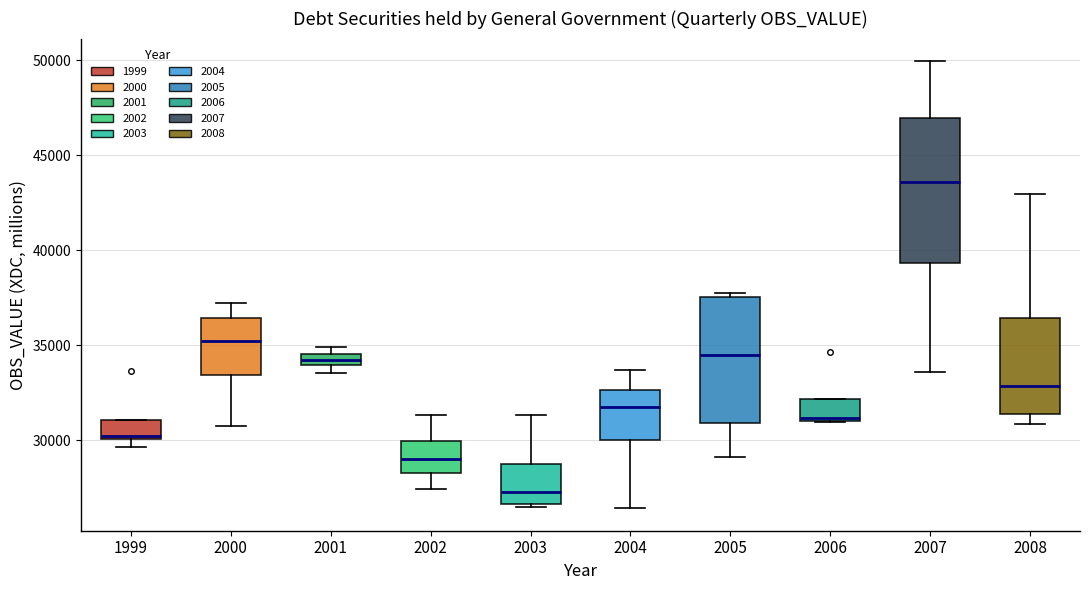

Which box has the highest median line?

2007